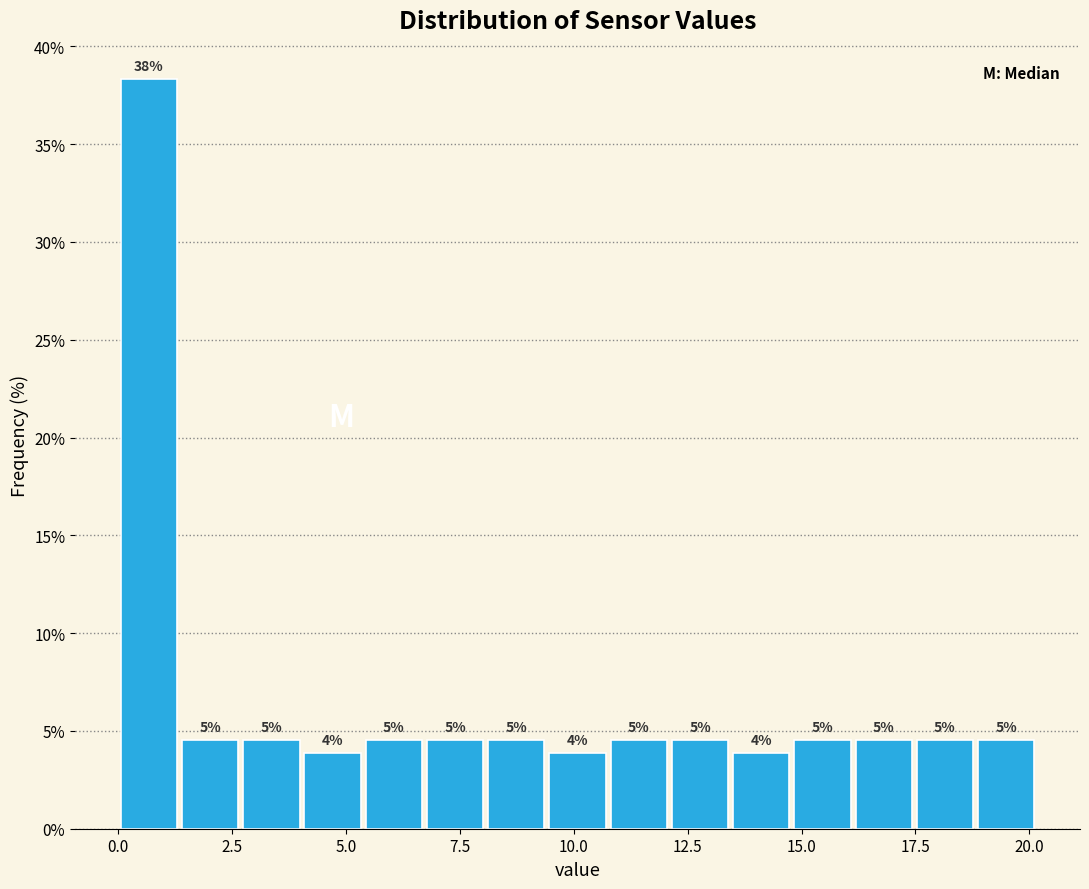

Read against the x-axis, roughly where is the centre of the tallest bar?

0.5